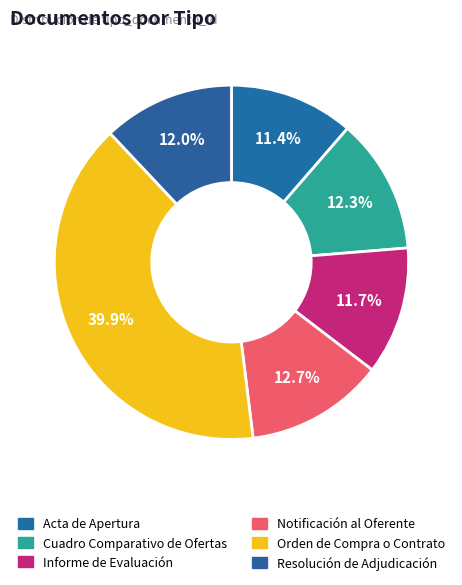

What percentage is NOT represented by Cuadro Comparativo de Ofertas?

87.7%